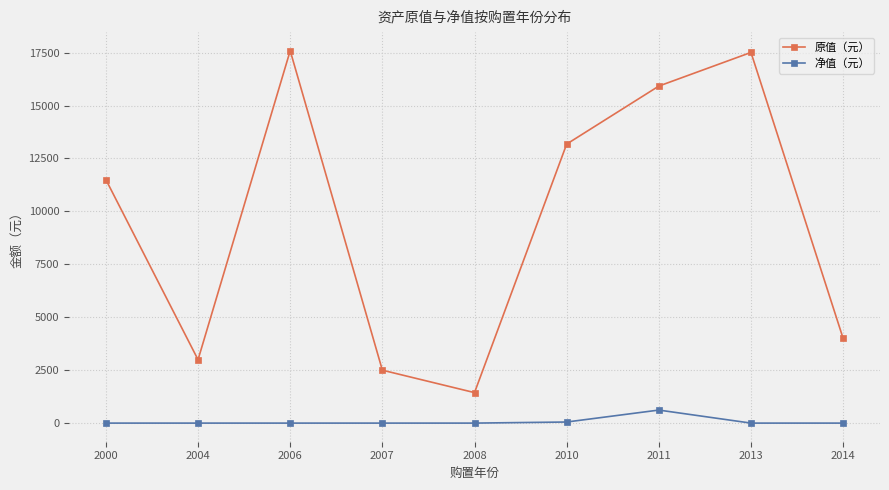

What is the sum of all 净值（元） values?

666.9